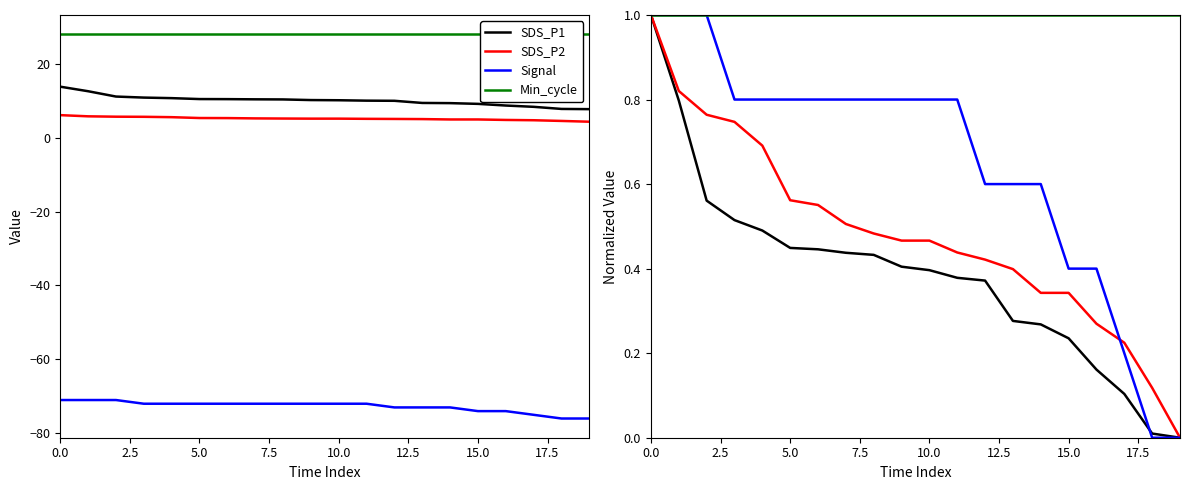

Reading left to right, what are all the values shown in this chart?

SDS_P1: 1.0	0.8	0.6	0.5	0.5	0.4	0.4	0.4	0.4	0.4	0.4	0.4	0.4	0.3	0.3	0.2	0.2	0.1	0.0	0.0
SDS_P2: 1.0	0.8	0.8	0.7	0.7	0.6	0.6	0.5	0.5	0.5	0.5	0.4	0.4	0.4	0.3	0.3	0.3	0.2	0.1	0.0
Signal: 1.0	1.0	1.0	0.8	0.8	0.8	0.8	0.8	0.8	0.8	0.8	0.8	0.6	0.6	0.6	0.4	0.4	0.2	0.0	0.0
Min_cycle: 1.0	1.0	1.0	1.0	1.0	1.0	1.0	1.0	1.0	1.0	1.0	1.0	1.0	1.0	1.0	1.0	1.0	1.0	1.0	1.0